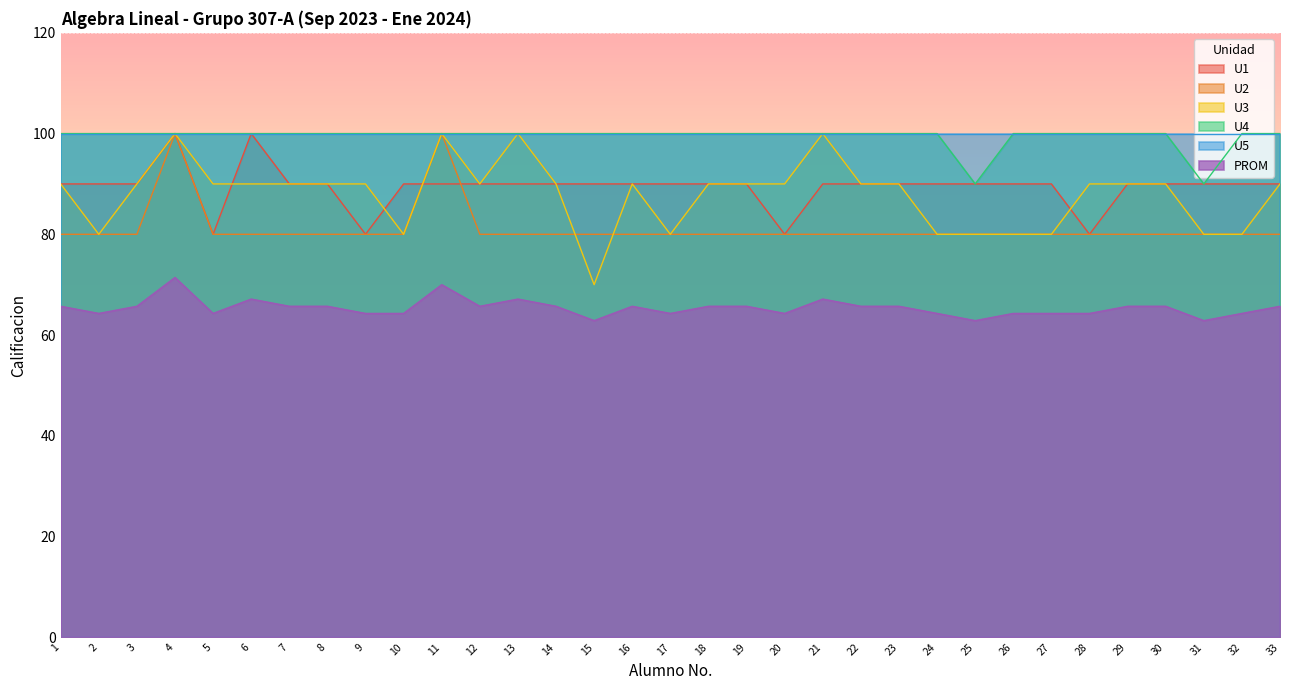

At which category is the sum across all series the highest?

4